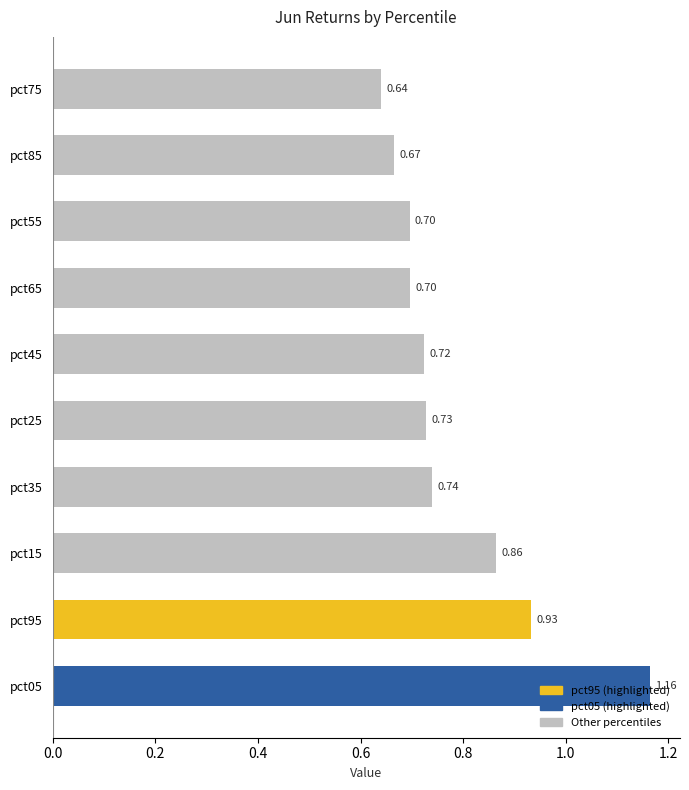

Count the values in the range 0 to 1.

9